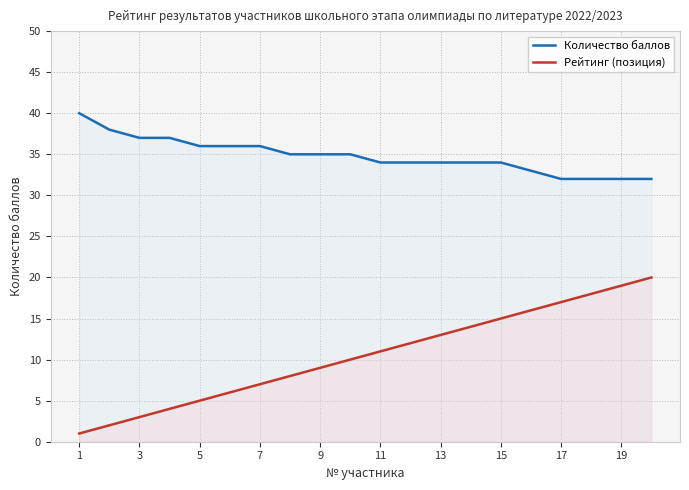

How many data points in Рейтинг (позиция) are above 11?

9